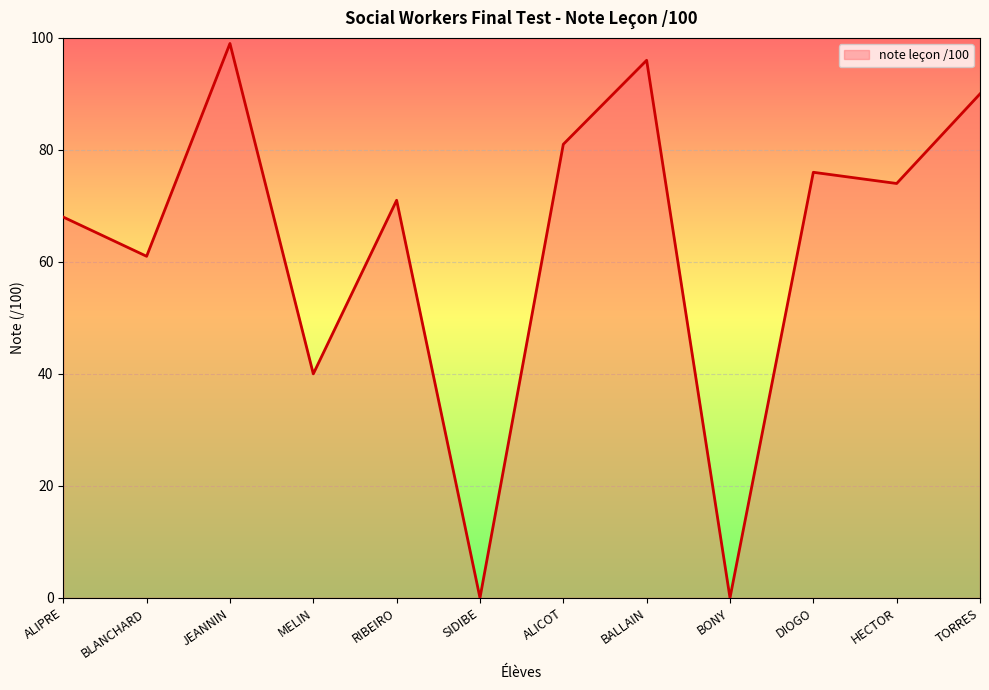

At which category does the chart reach its peak across all series?

JEANNIN